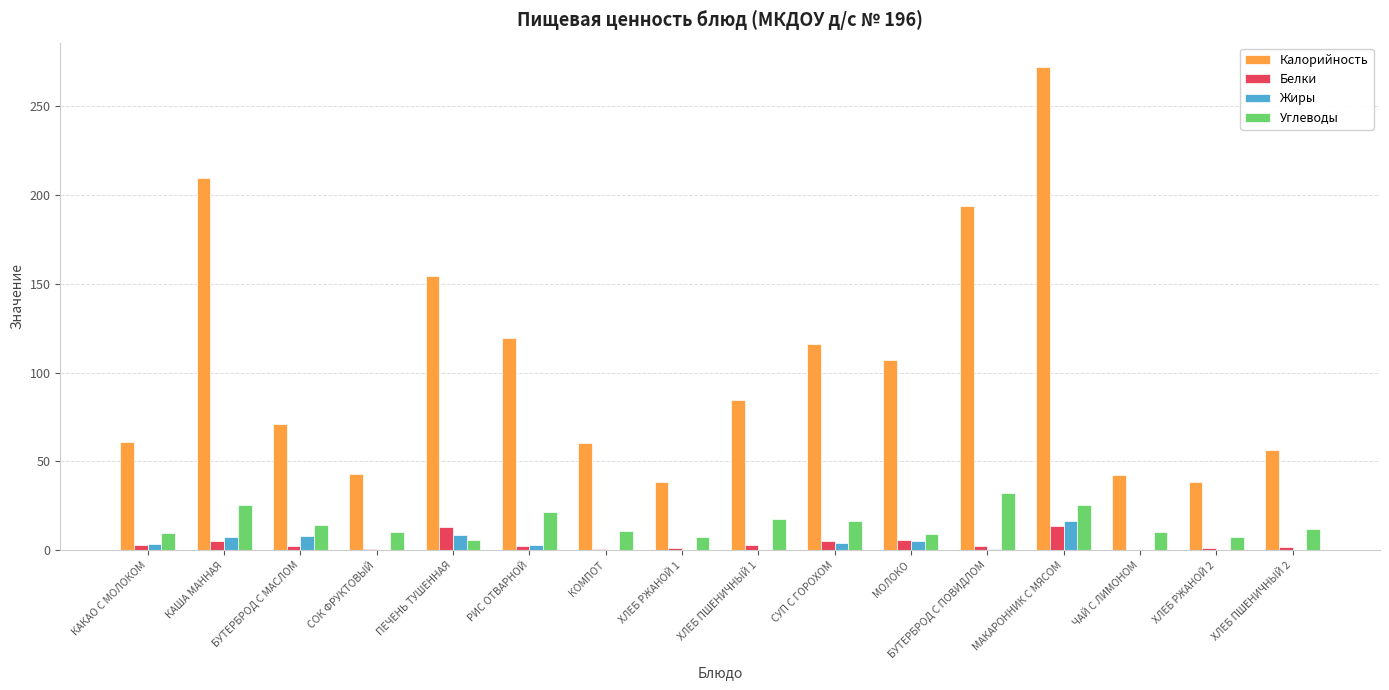

Which series has the largest total across all categories?

Калорийность